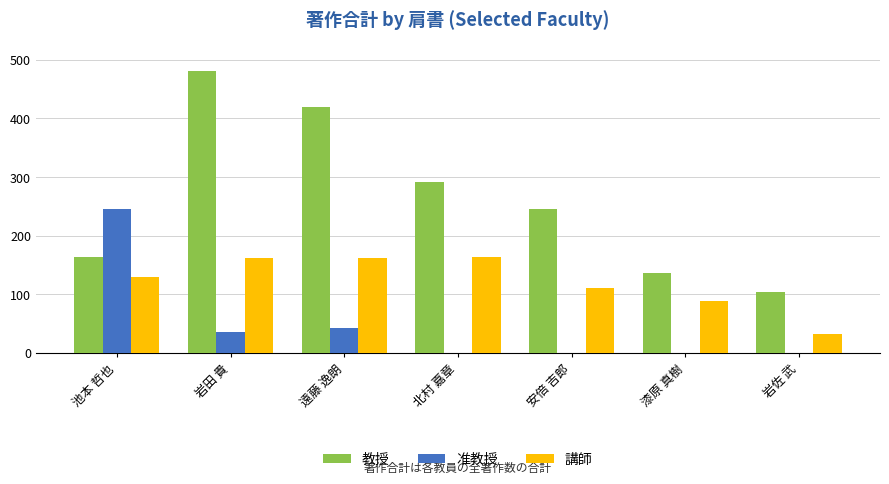

What is the sum of the 講師 values at 岩佐 武 and 安倍 吉郎?

143